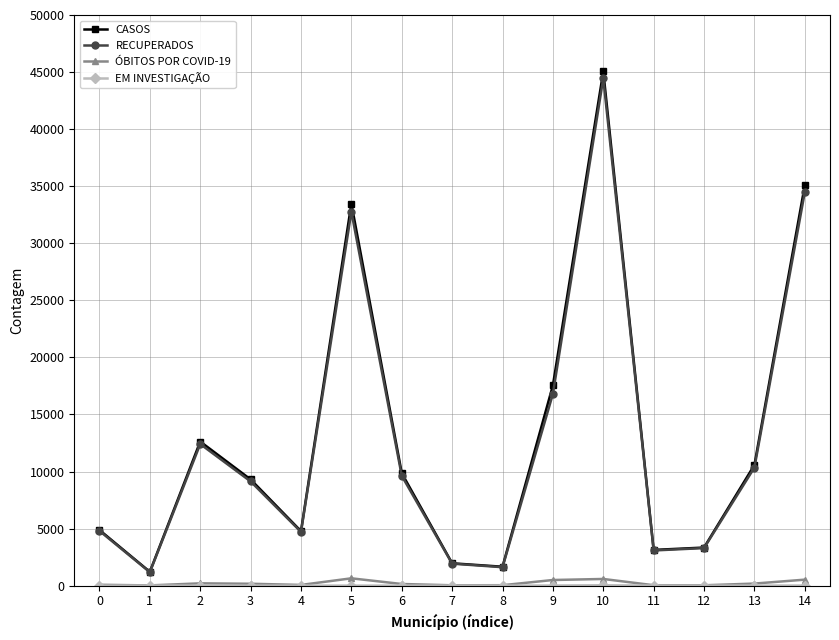

At which category does RECUPERADOS reach its first local valley?

1